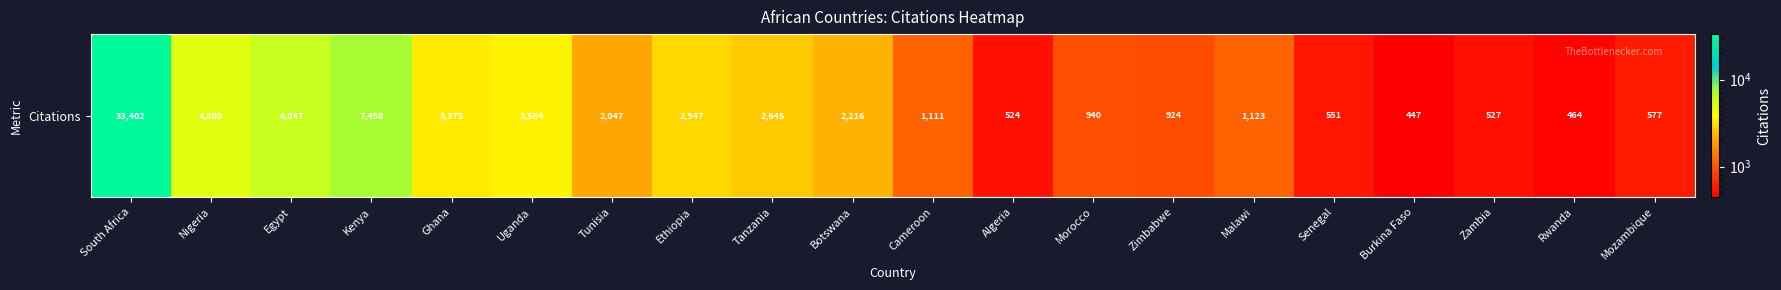

List the labels in order of value, largest first.

South Africa, Kenya, Egypt, Nigeria, Uganda, Ghana, Ethiopia, Tanzania, Botswana, Tunisia, Malawi, Cameroon, Morocco, Zimbabwe, Mozambique, Senegal, Zambia, Algeria, Rwanda, Burkina Faso